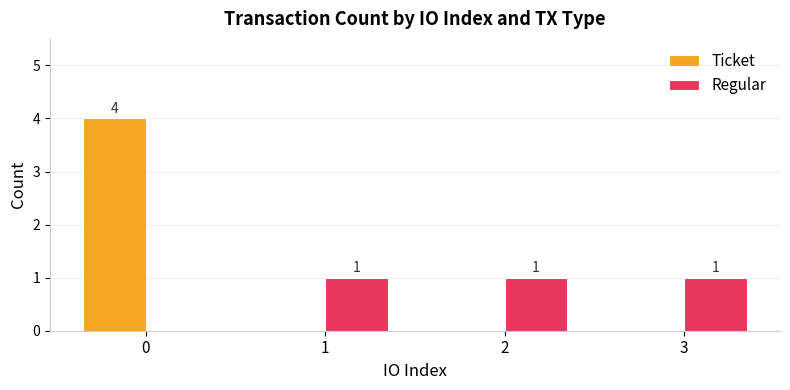

What is the average value of the Ticket series?

1